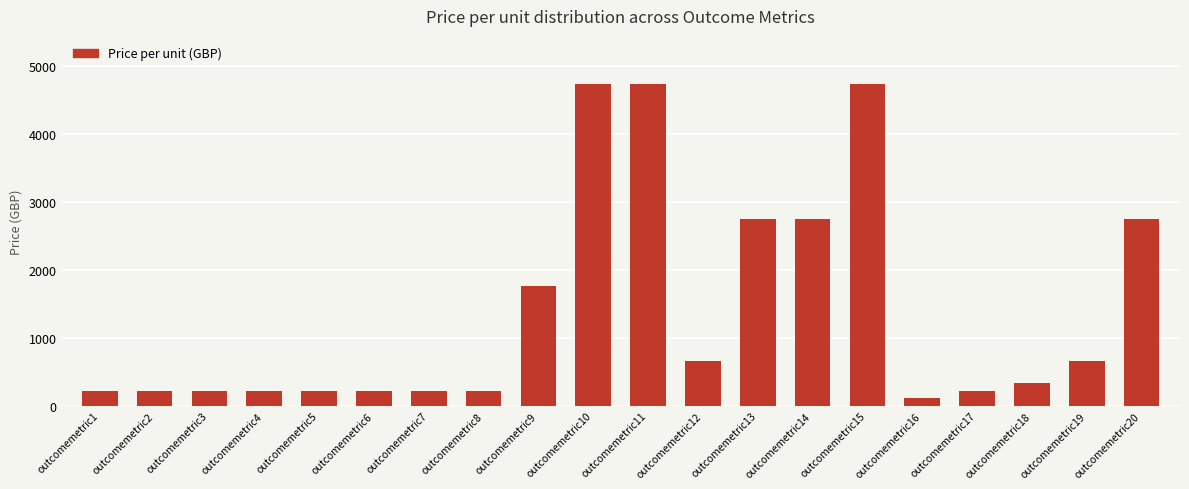

What is the change in value from outcomemetric8 to outcomemetric9?

+1540